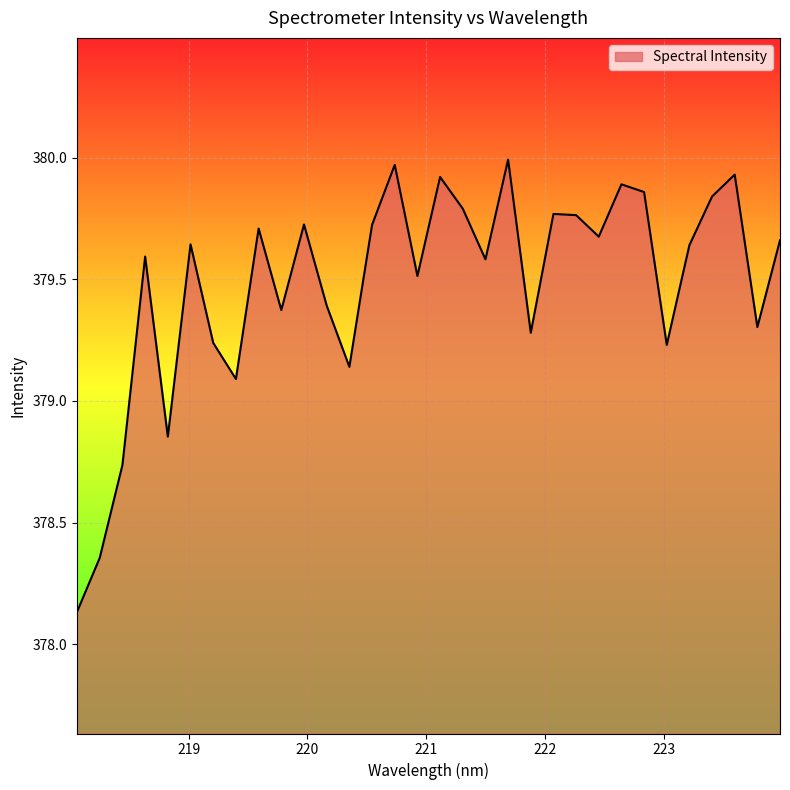

Reading right to left, extract all data points from this chart.

223.9802=379.7	223.7895=379.3	223.5987=379.9	223.408=379.8	223.2172=379.6	223.0264=379.2	222.8355=379.9	222.6447=379.9	222.4538=379.7	222.263=379.8	222.0721=379.8	221.8812=379.3	221.6902=380.0	221.4993=379.6	221.3083=379.8	221.1174=379.9	220.9264=379.5	220.7354=380.0	220.5444=379.7	220.3533=379.1	220.1623=379.4	219.9712=379.7	219.7801=379.4	219.589=379.7	219.3979=379.1	219.2067=379.2	219.0156=379.6	218.8244=378.9	218.6332=379.6	218.442=378.7	218.2508=378.4	218.0596=378.1